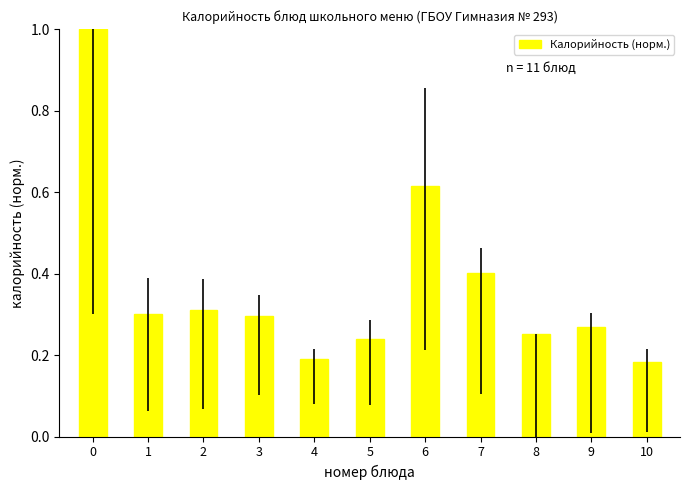

Count the values in the range 0 to 1.

11